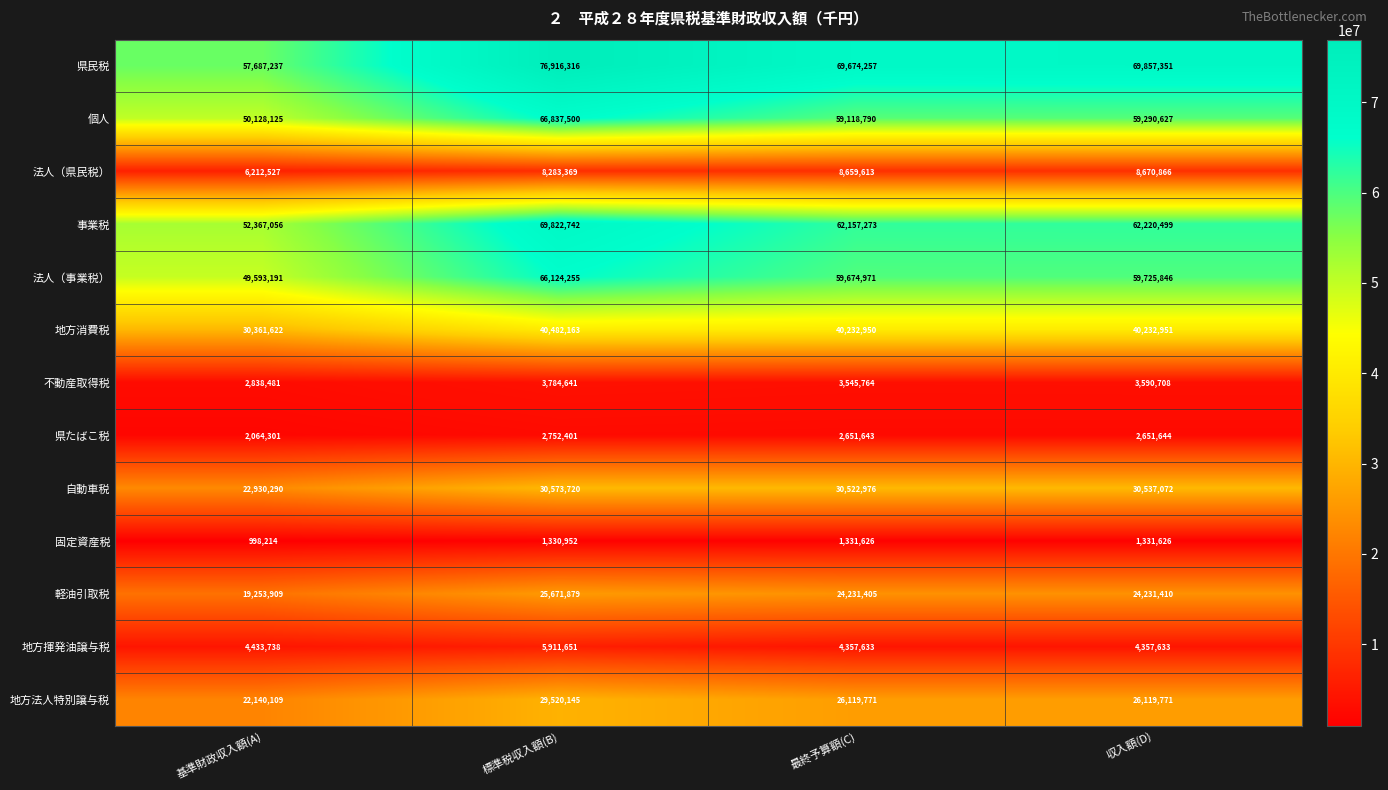

What is the difference between the highest and lowest values at 標準税収入額(B)?

75585364